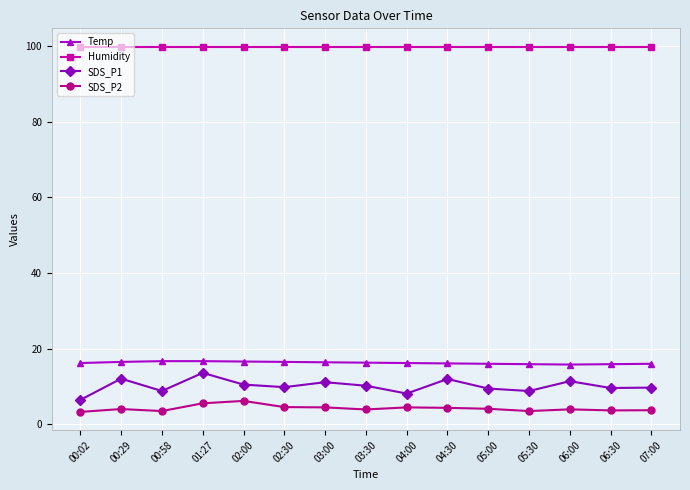

What is the difference between the highest and lowest values at 03:30?

96.0